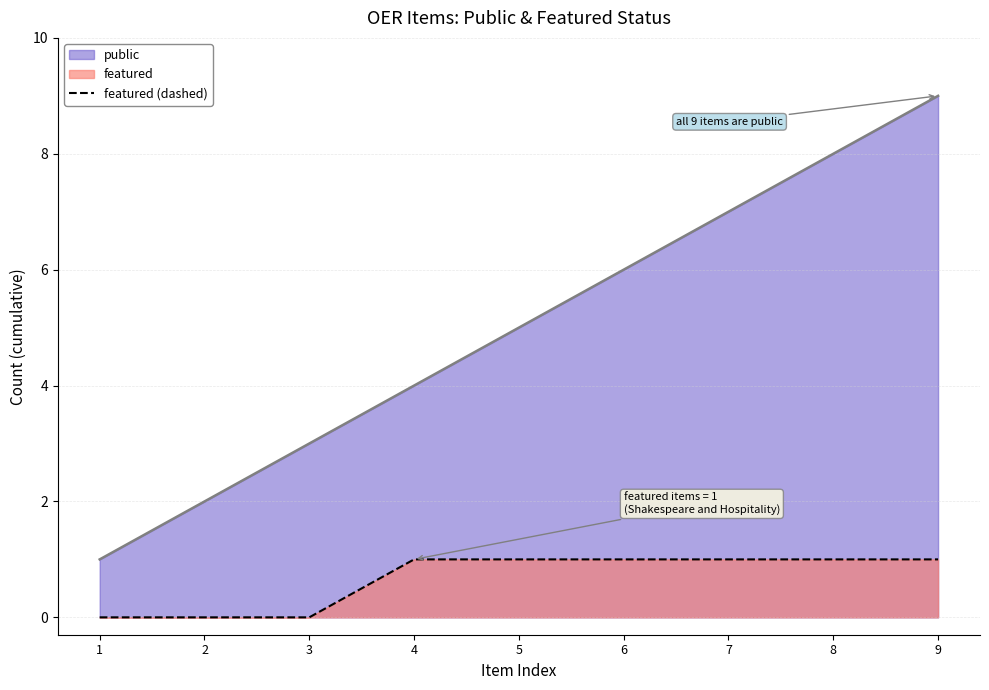

List the labels in order of public (line) value, largest first.

9, 8, 7, 6, 5, 4, 3, 2, 1